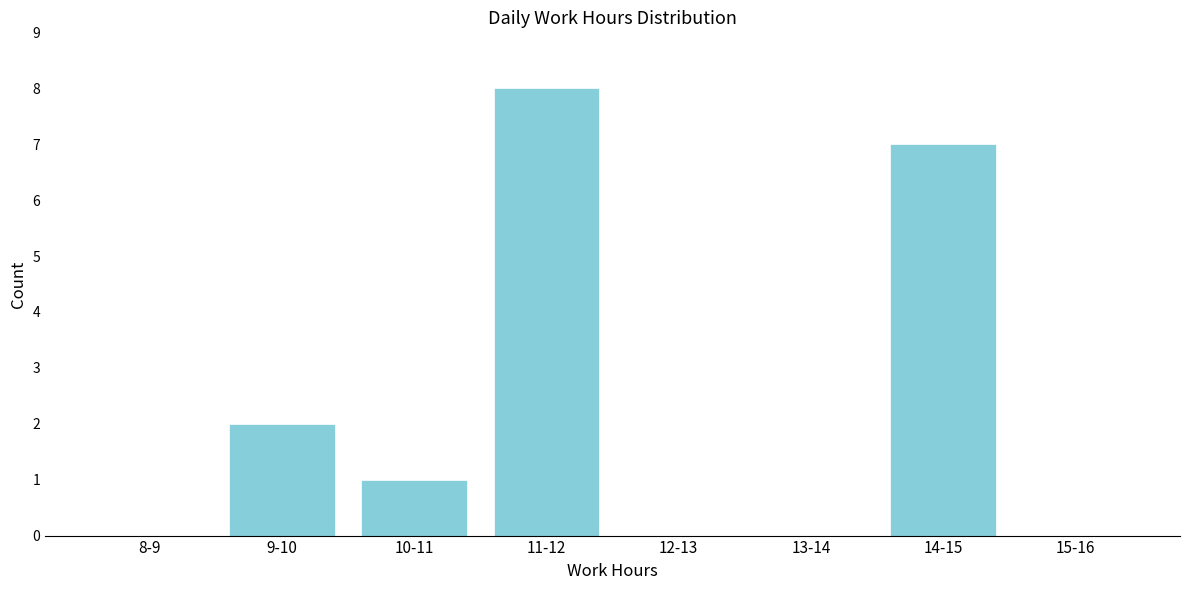

Reading left to right, extract all data points from this chart.

8-9=0	9-10=2	10-11=1	11-12=8	12-13=0	13-14=0	14-15=7	15-16=0